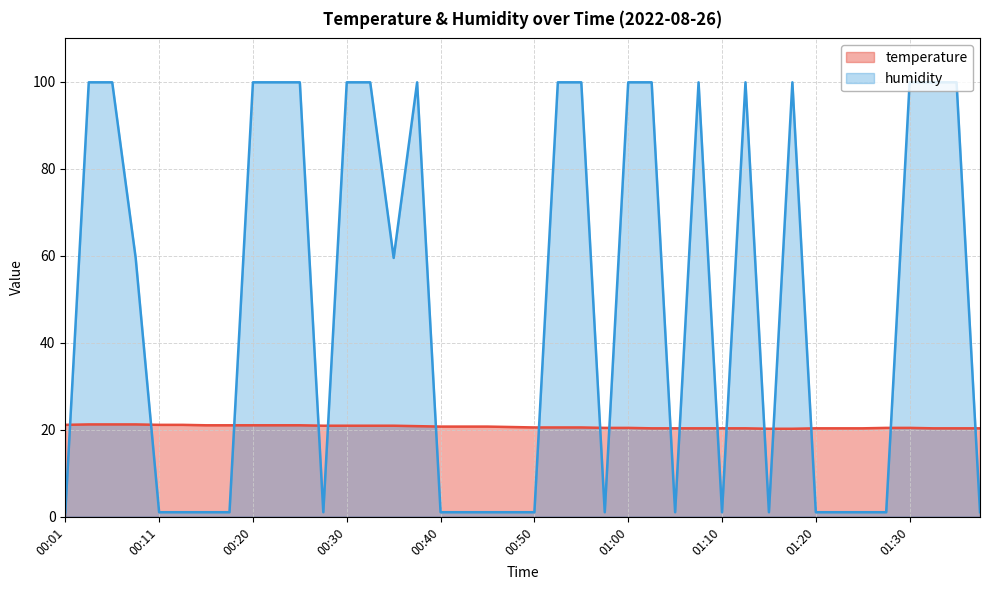

What is the average value of the humidity series?

48.4